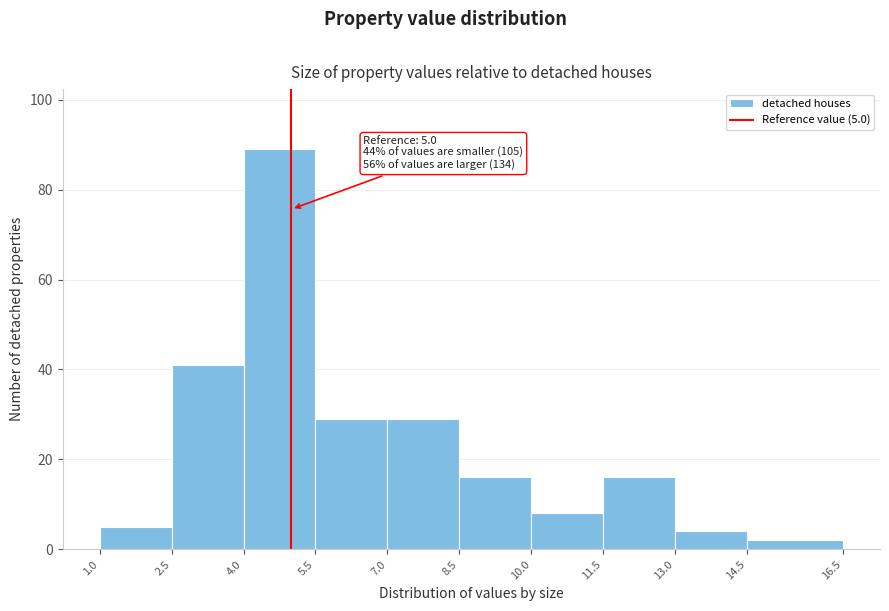

Over which range of the x-axis is the bar tallest?

4.0 to 5.5